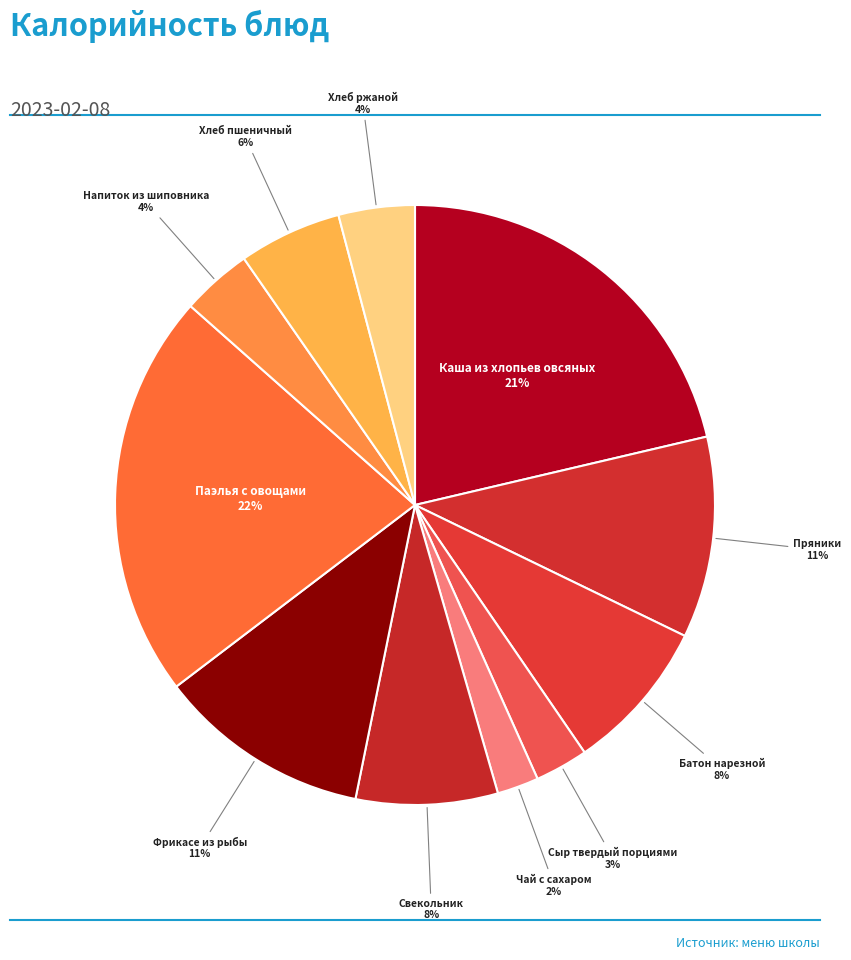

Which slice is the smallest?

Чай с сахаром